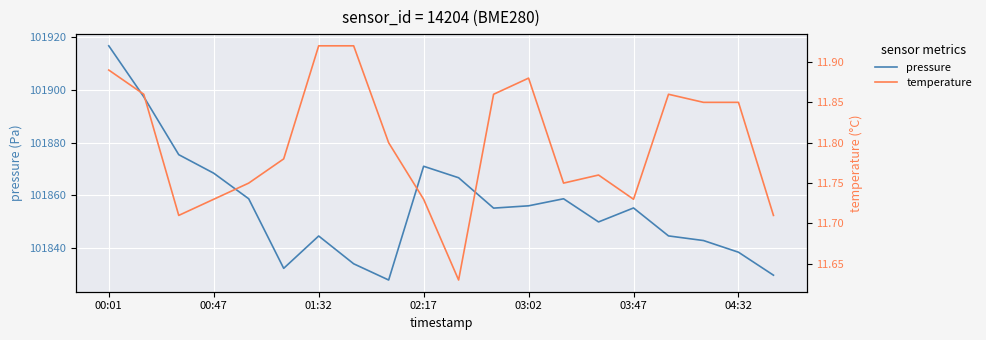

Is the value of temperature at 04:32 greater than the value of pressure at 00:47?

No